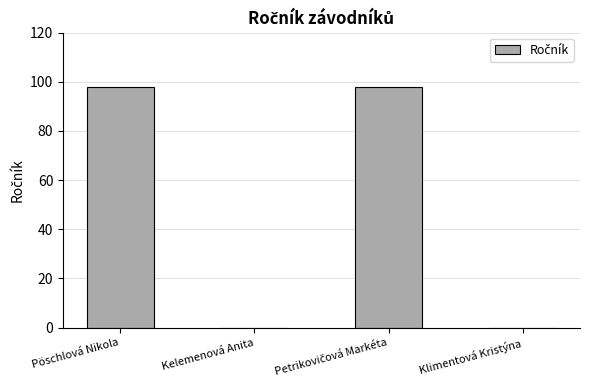

What is the average value?

49